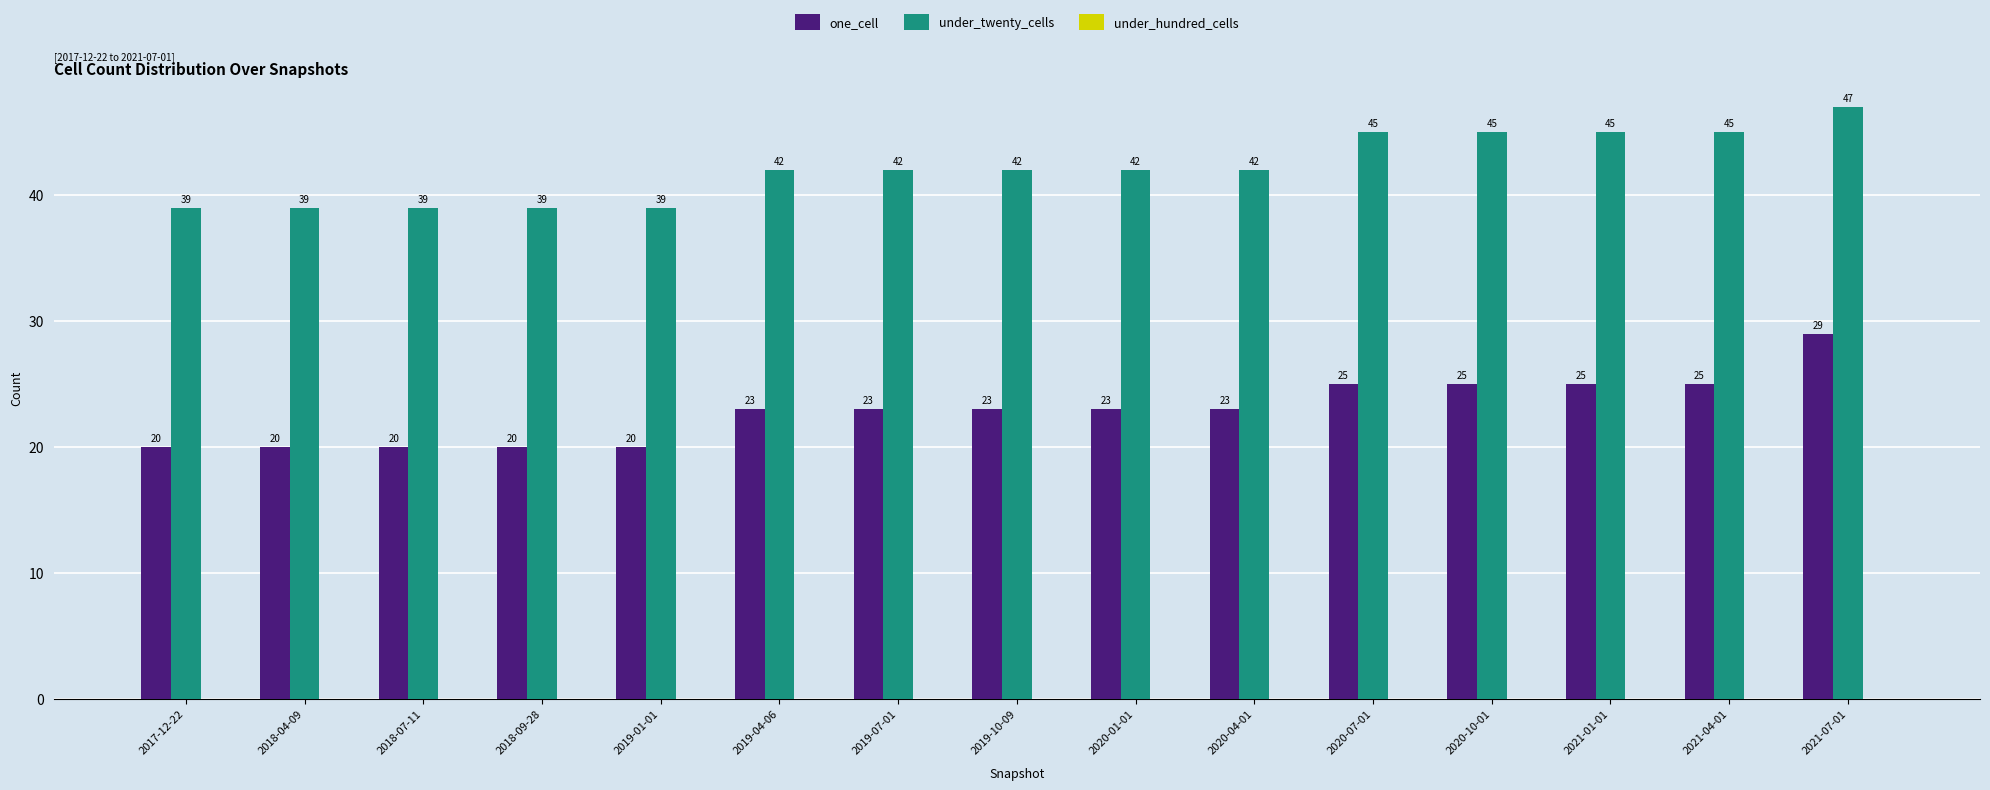

Which label corresponds to the largest value in the chart?

2021-07-01